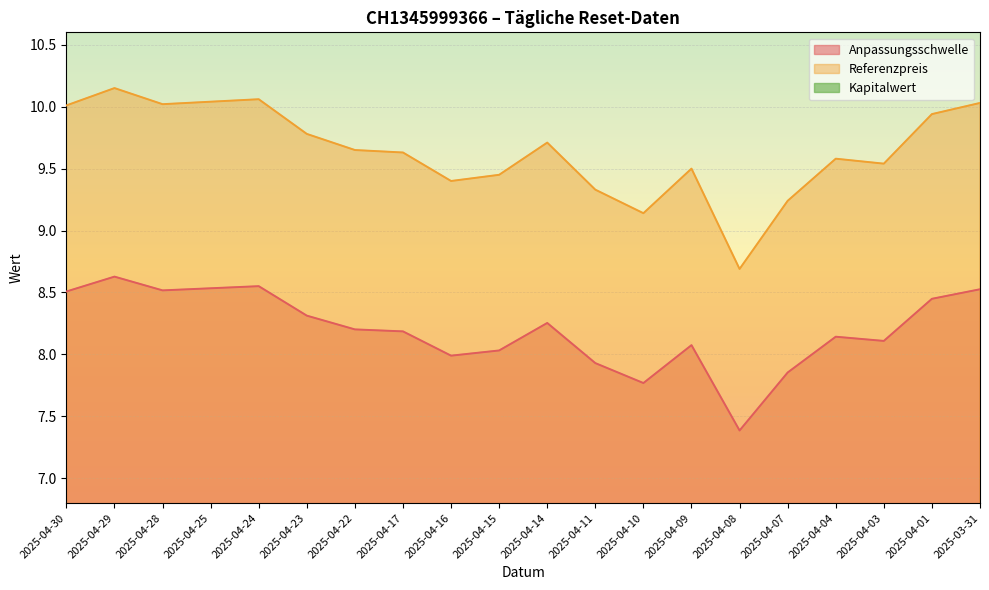

Which series changed the most between 2025-04-23 and 2025-03-31?

Referenzpreis